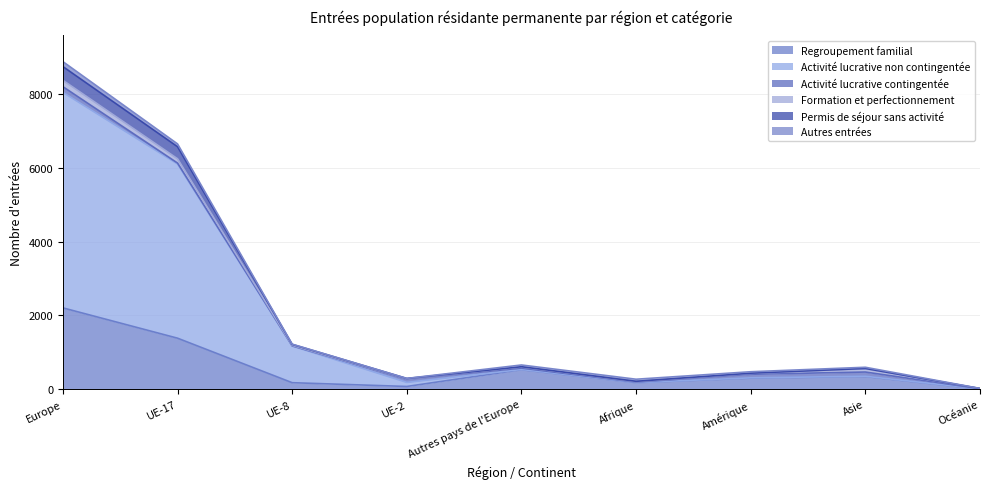

What is the minimum value for Permis de séjour sans activité?

21